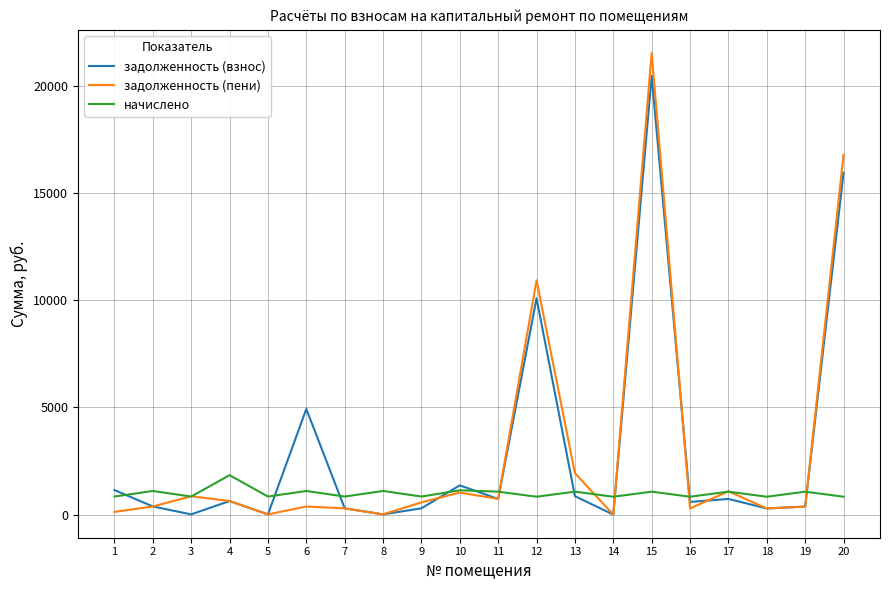

What is the maximum value for задолженность (взнос)?

20464.9